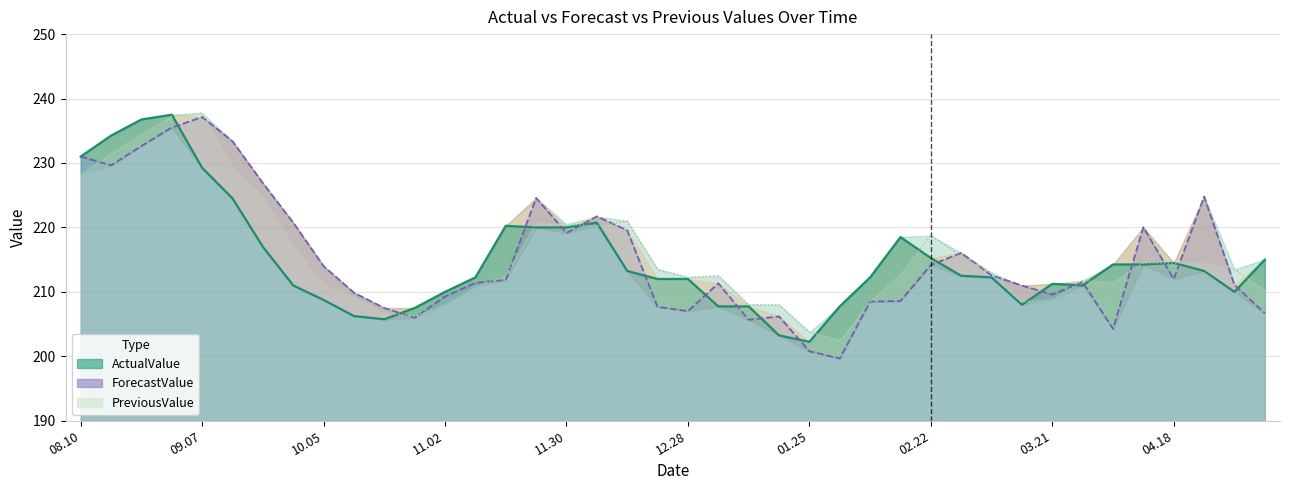

What is the value of the ActualValue point at the 4th from the left?

237.5